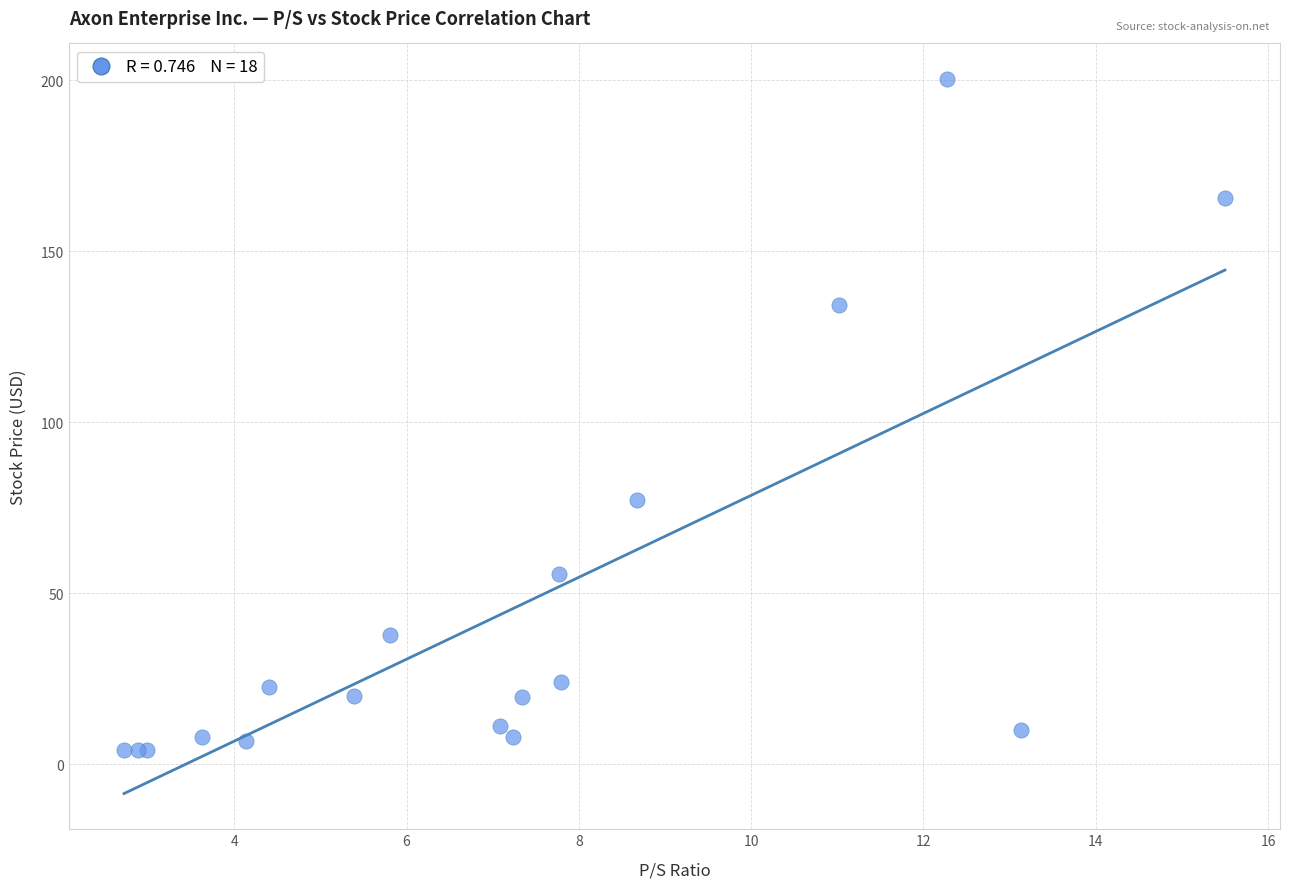

What Y value in the scatter plot is closest to 102?

77.4